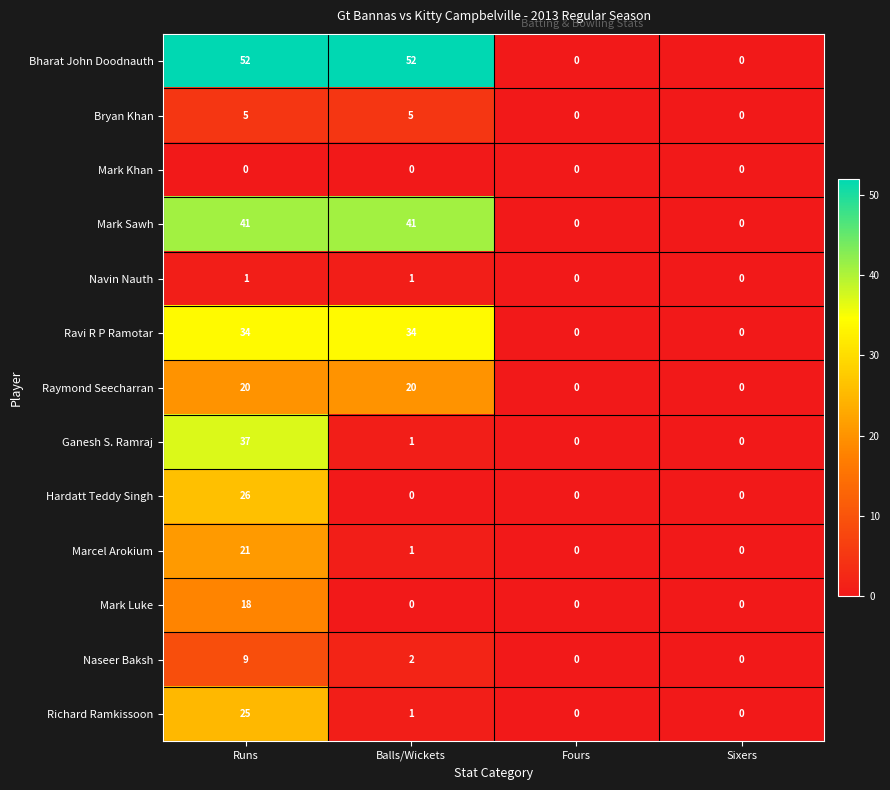

What is the spread (max minus min) of values at Runs?

52